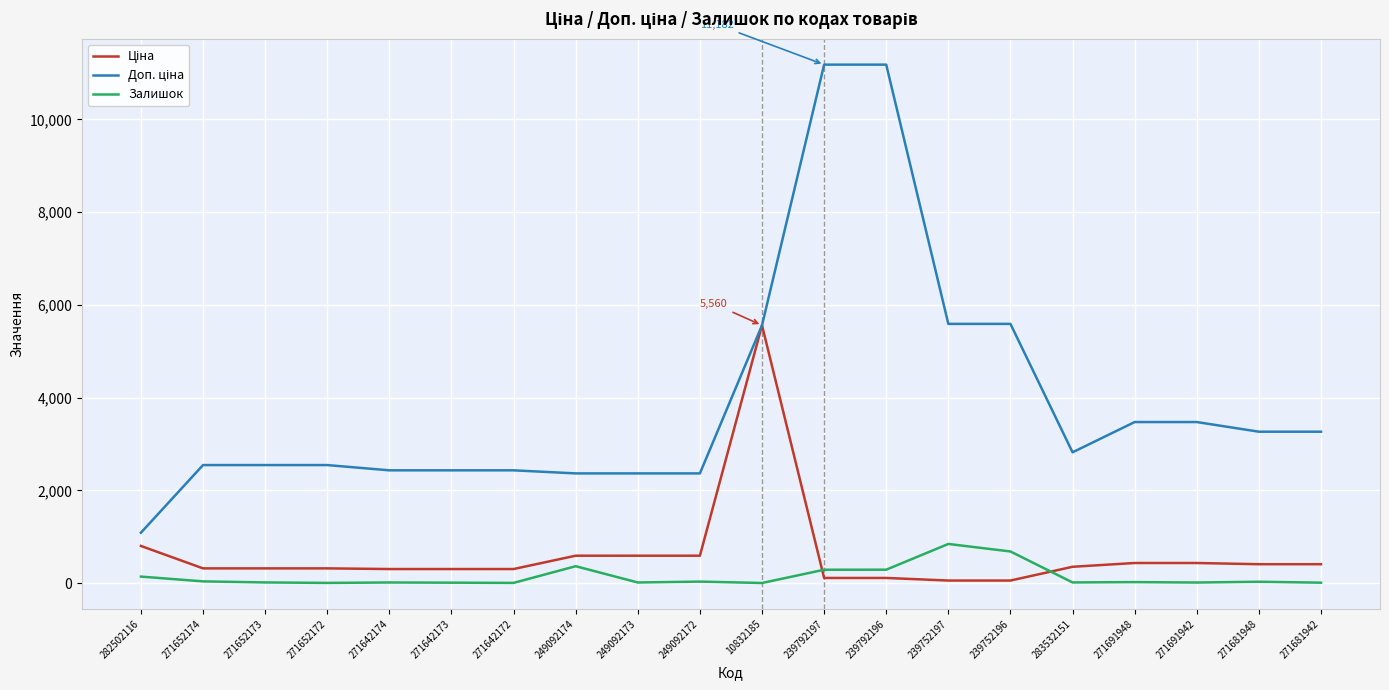

What is the greatest value displayed?

11182.0